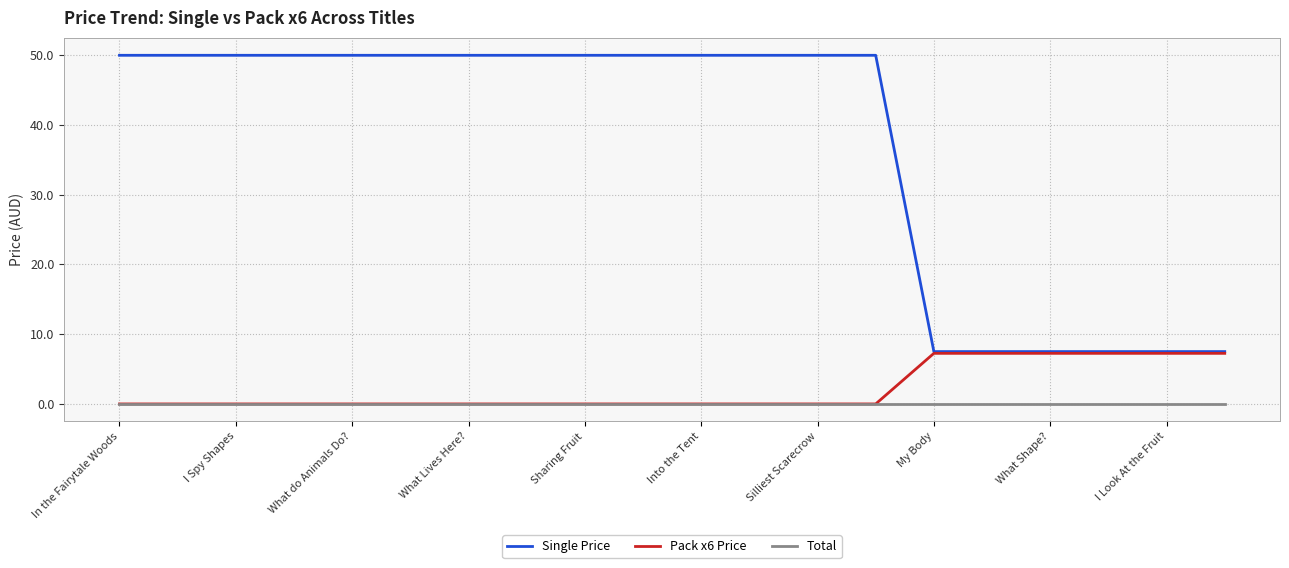

Count the number of categories in the chart.

20